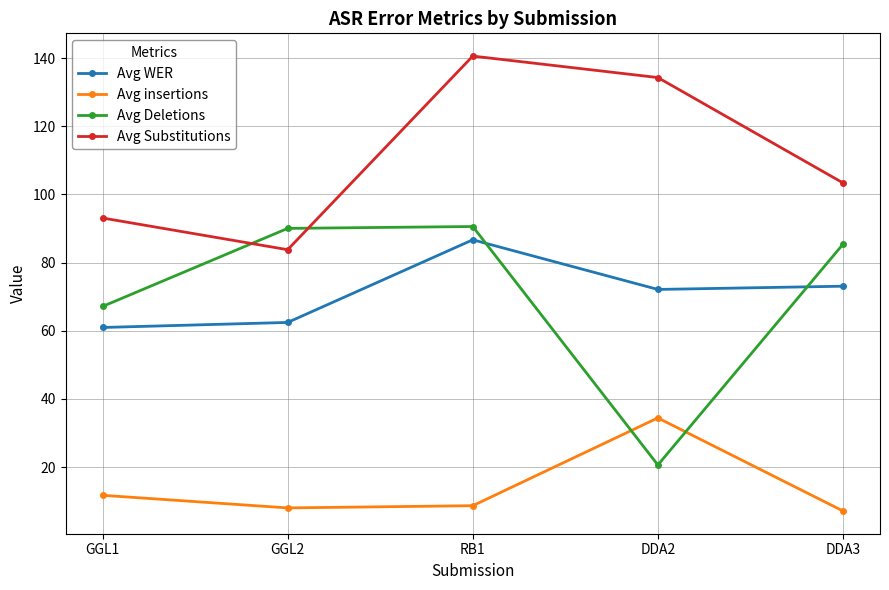

How many interior local peaks does the Avg insertions series have?

1